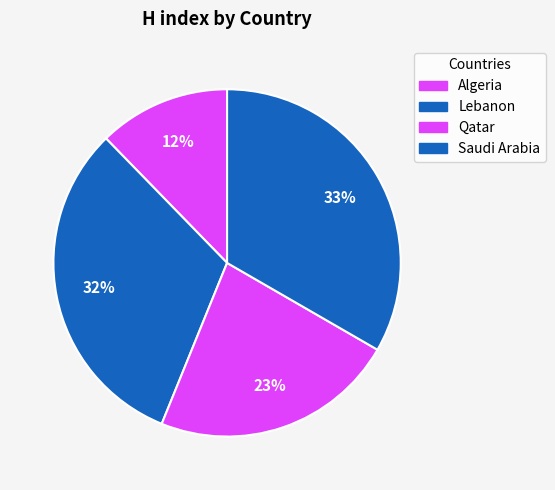

The Lebanon slice represents 41% of the pie. True or false?

False